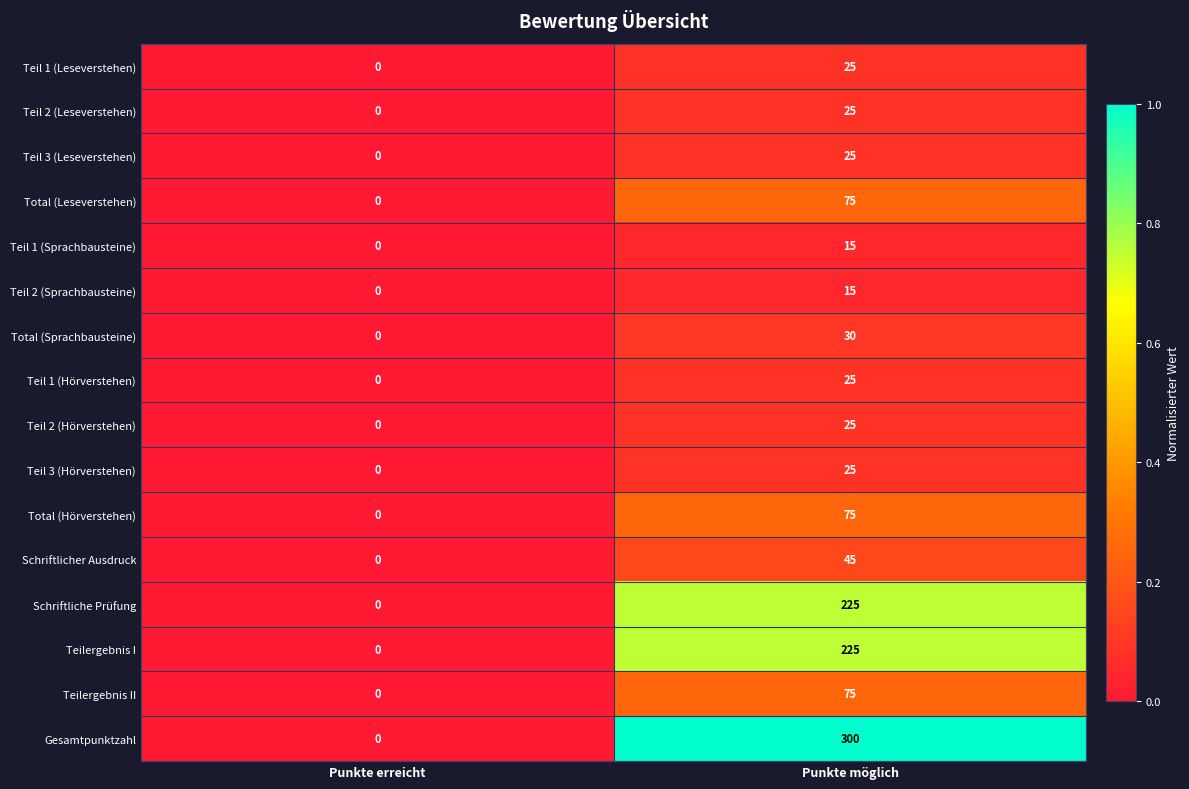

What is the sum of the Total (Leseverstehen) values at Punkte erreicht and Punkte möglich?

75